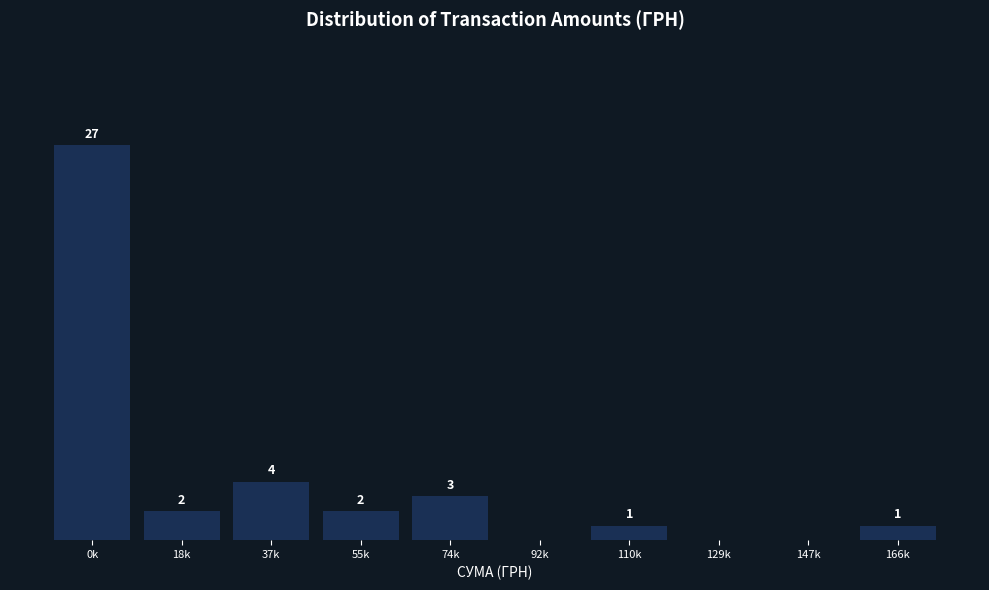

Between 55k and 0k, which is larger?

0k